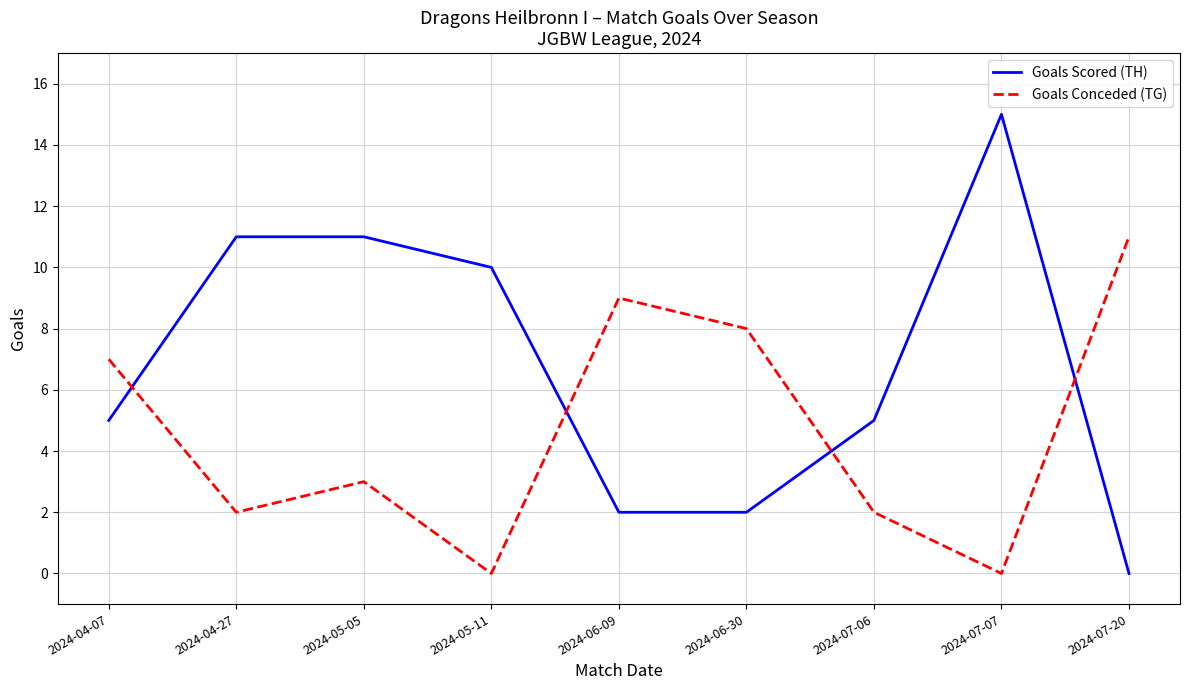

At which category does the chart reach its peak across all series?

2024-07-07